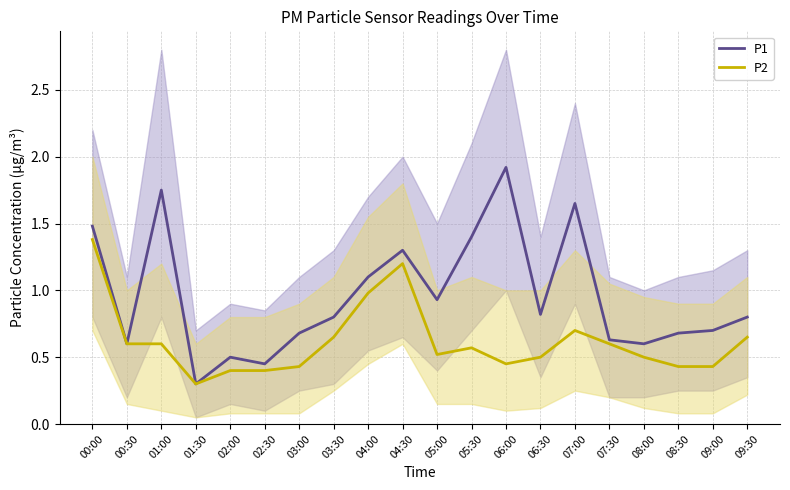

How many lines are shown in the chart?

2